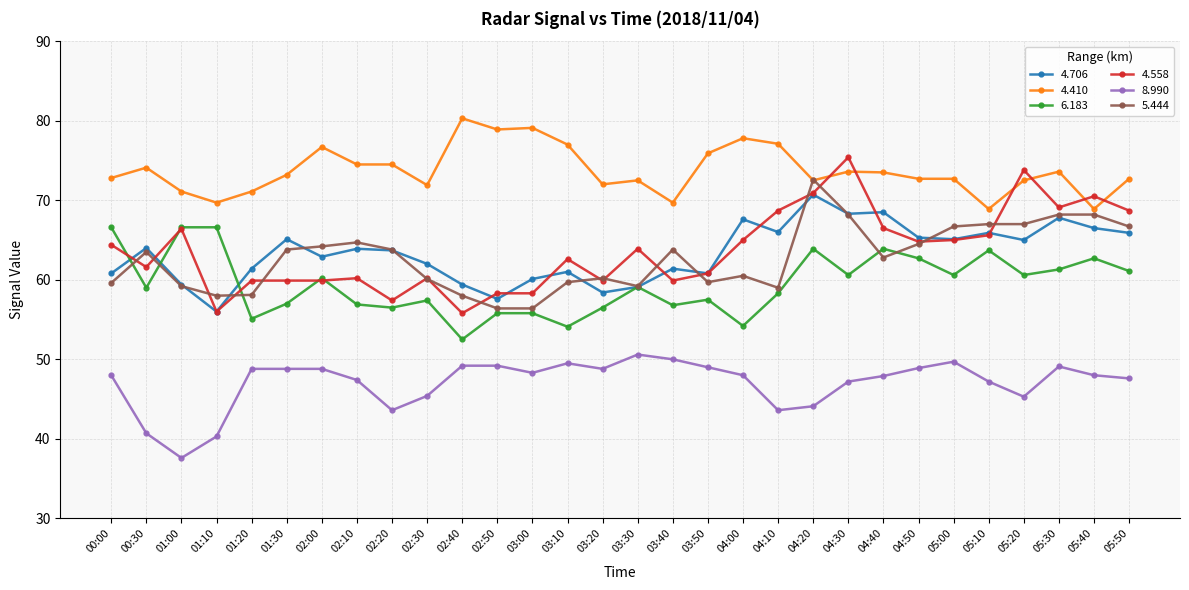

What is the spread (max minus min) of values at 03:00?

30.8